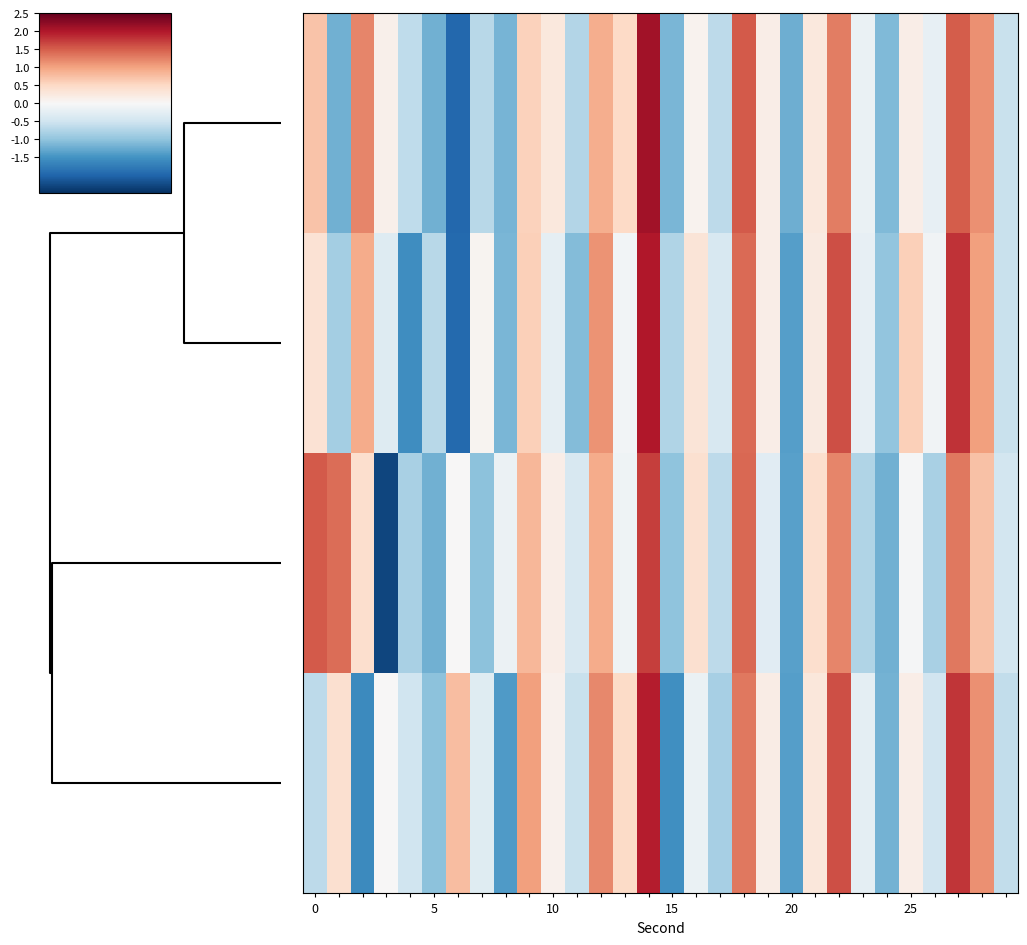

List the series in order of their peak value, highest first.

row_0, row_1, row_3, row_2